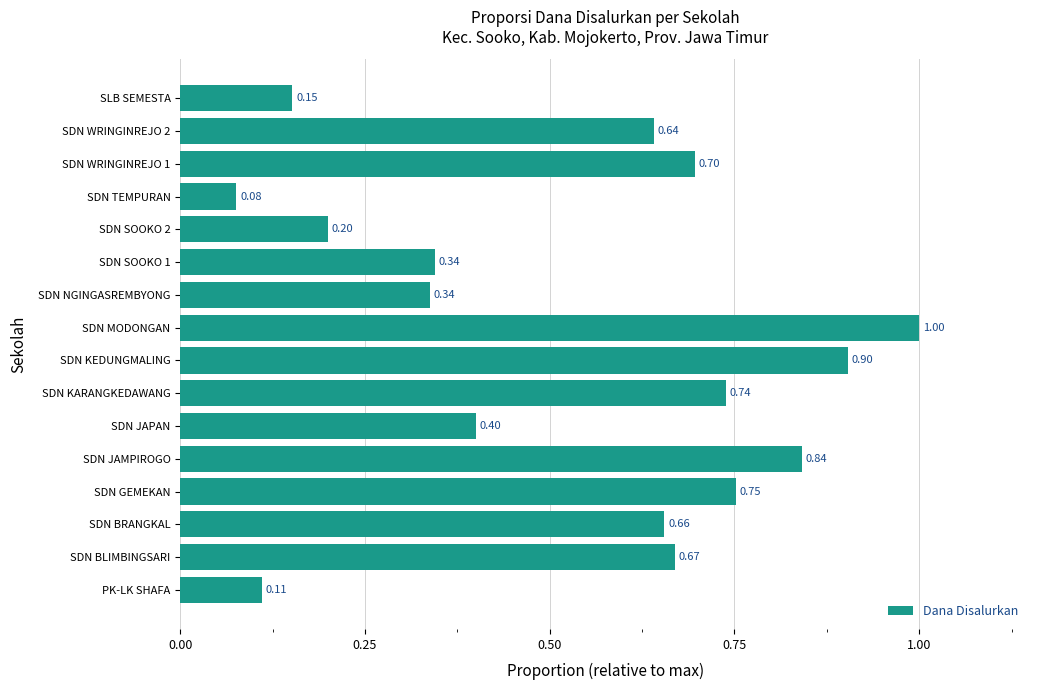

What is the change in value from SDN NGINGASREMBYONG to SDN WRINGINREJO 2?

+0.3